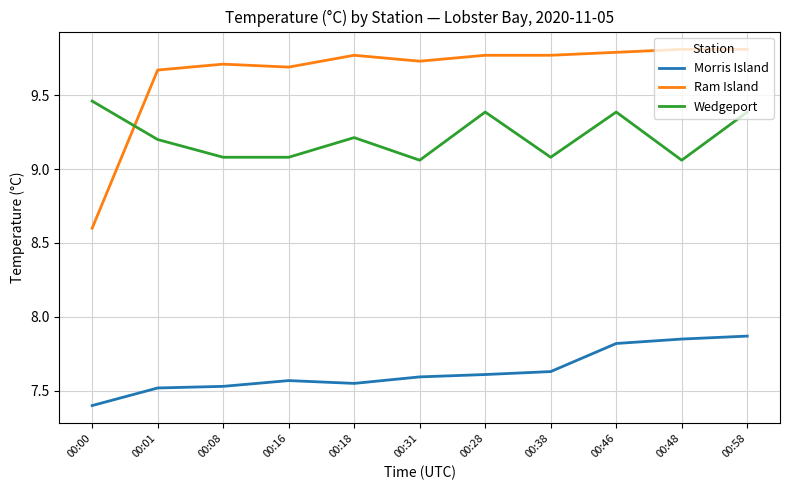

Which series changed the most between 00:31 and 00:38?

Ram Island